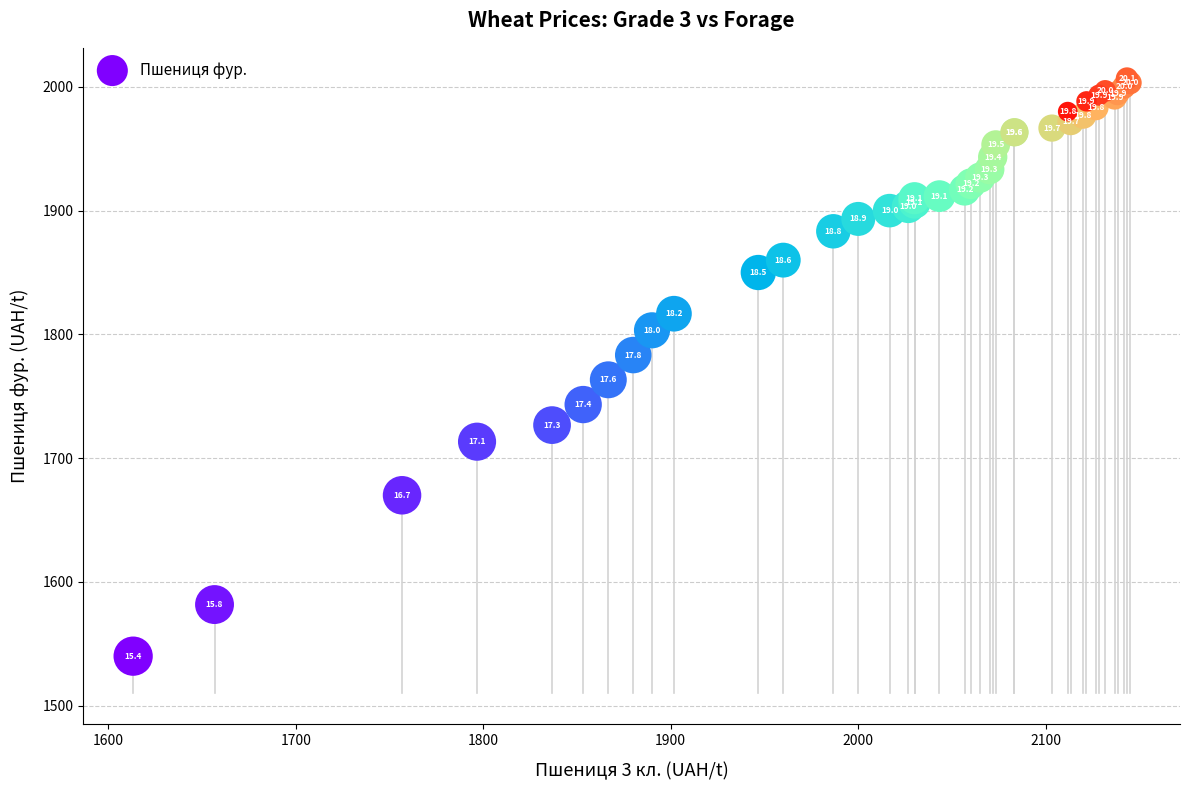

What Y value in the scatter plot is closest to 1773?

1763.3